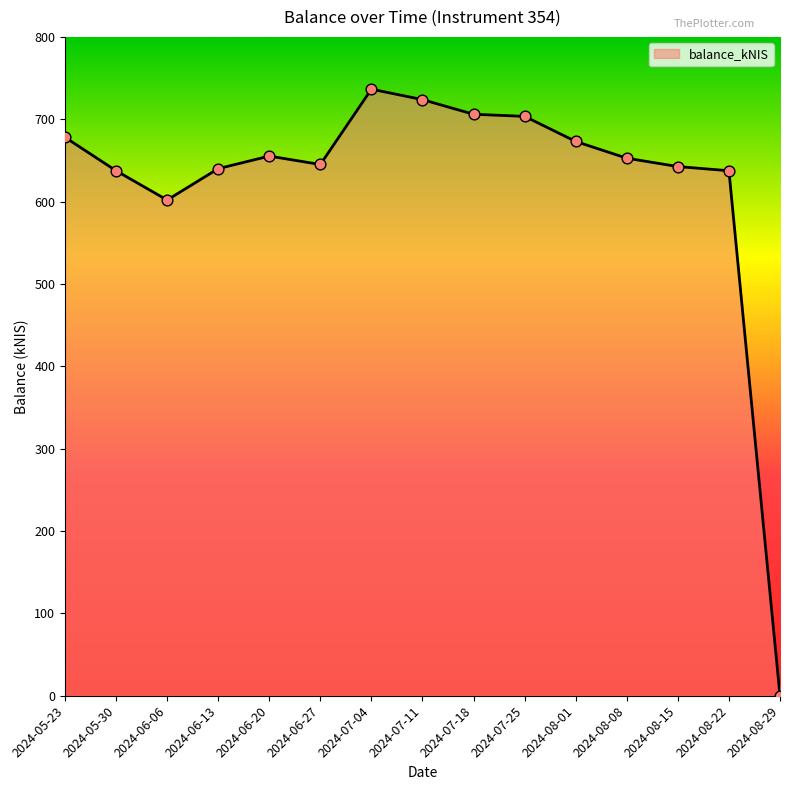

What is the change in value from 2024-07-11 to 2024-07-18?

-17.8